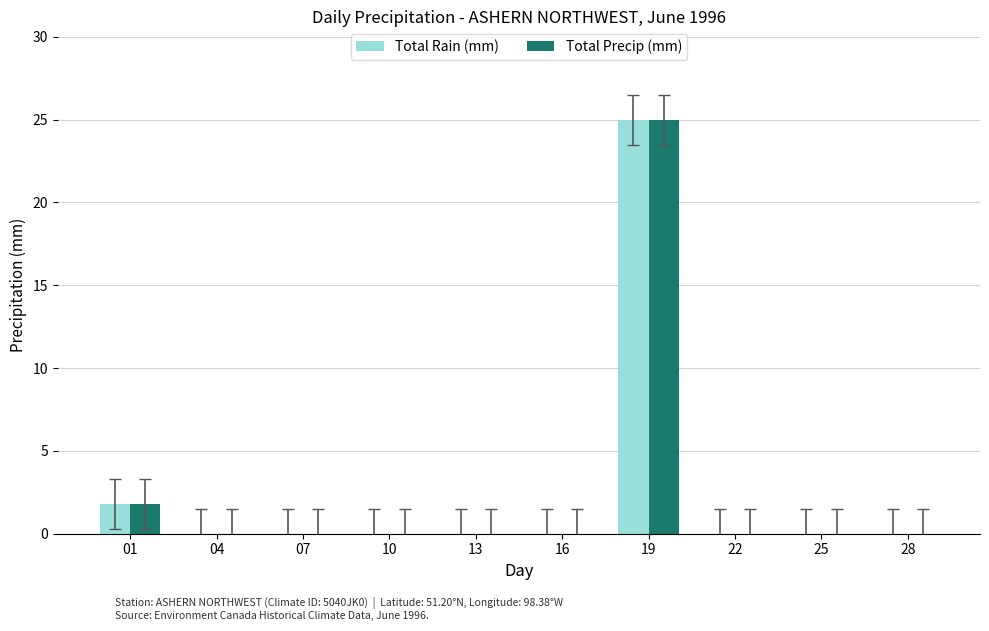

What is the average value of the Total Precip (mm) series?

2.7